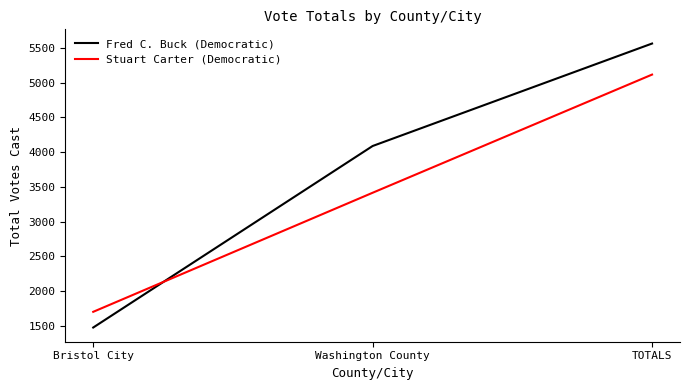

What is the sum of all Fred C. Buck (Democratic) values?

11126